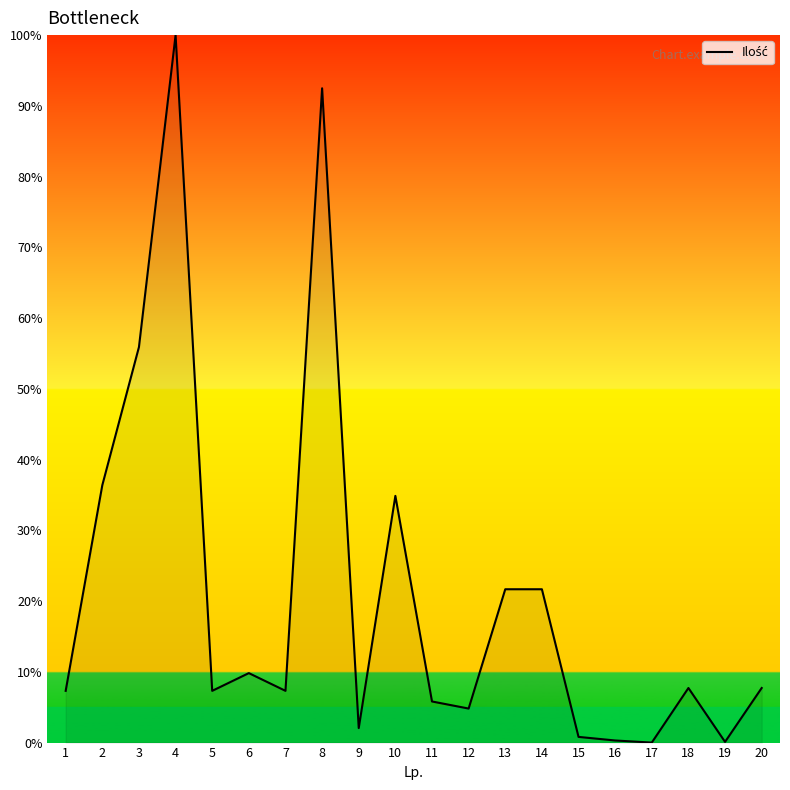

Approximately how many times larger is the value at 8 compared to 12?

19.2